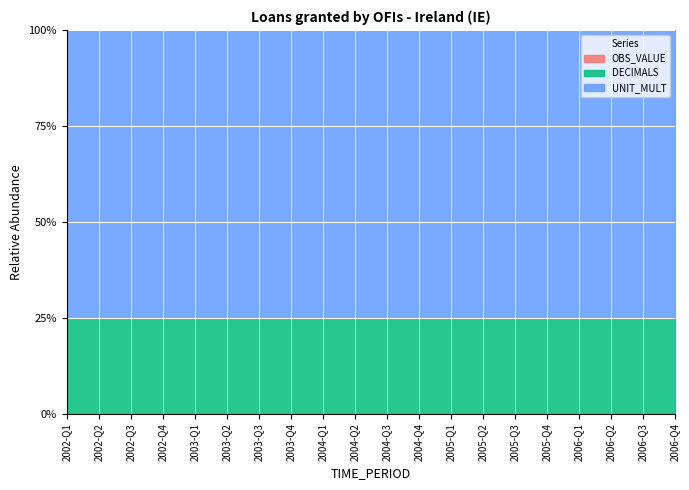

At which label is DECIMALS closest to 2?

2002-Q1